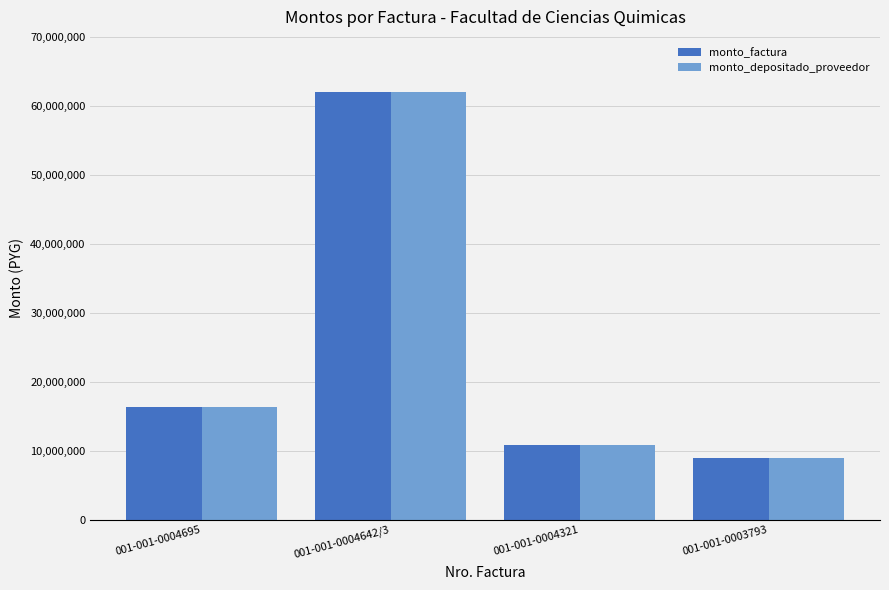

Reading left to right, what are all the values shown in this chart?

monto_factura: 16356100	61971000	10809500	9000000
monto_depositado_proveedor: 16356100	61971000	10809500	9000000